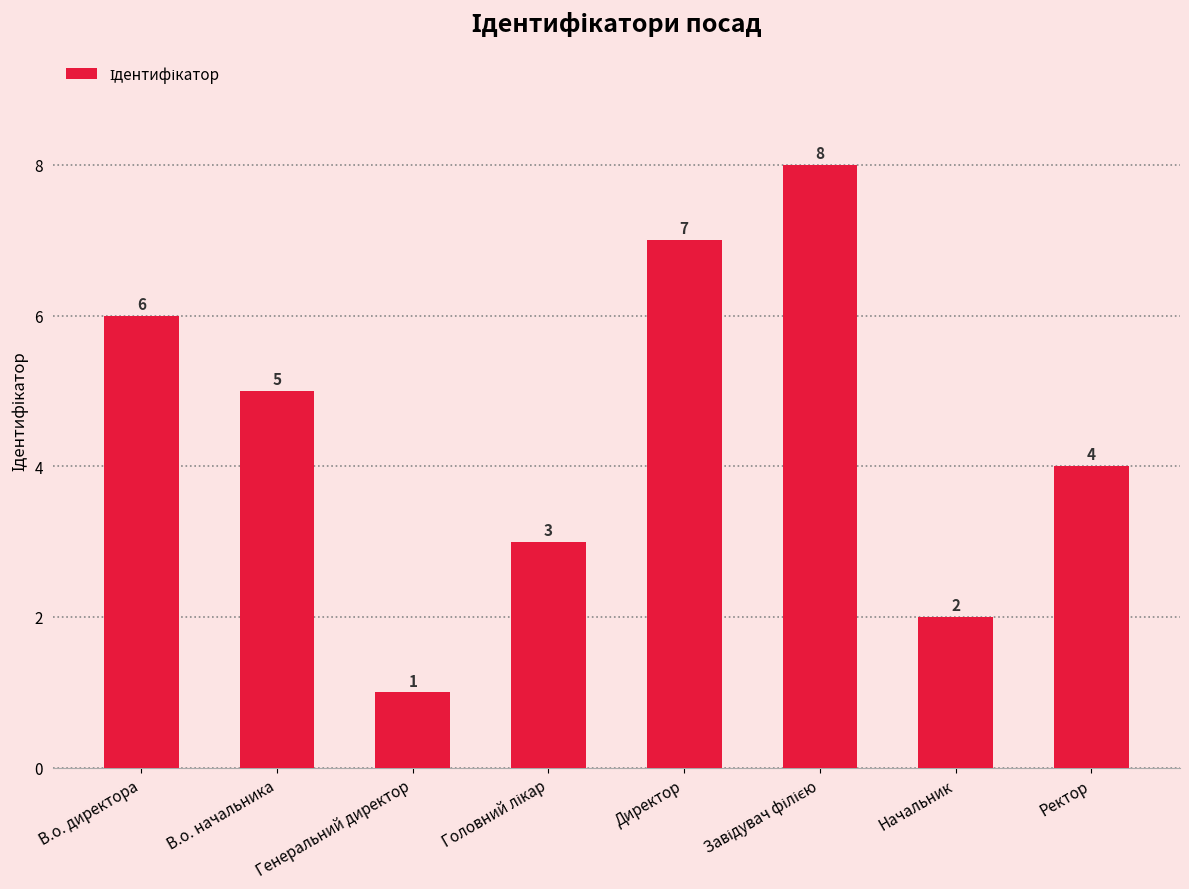

What is the sum of all values?

36